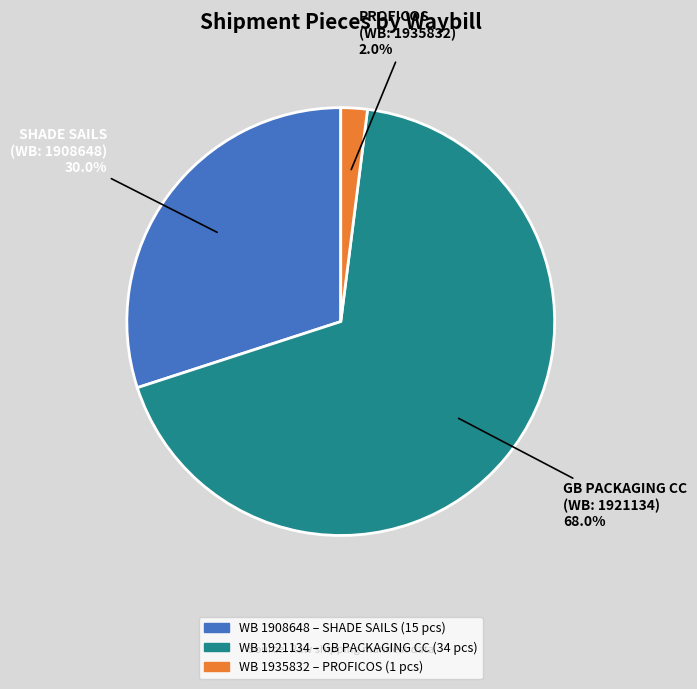

Does any single category account for the majority?

Yes